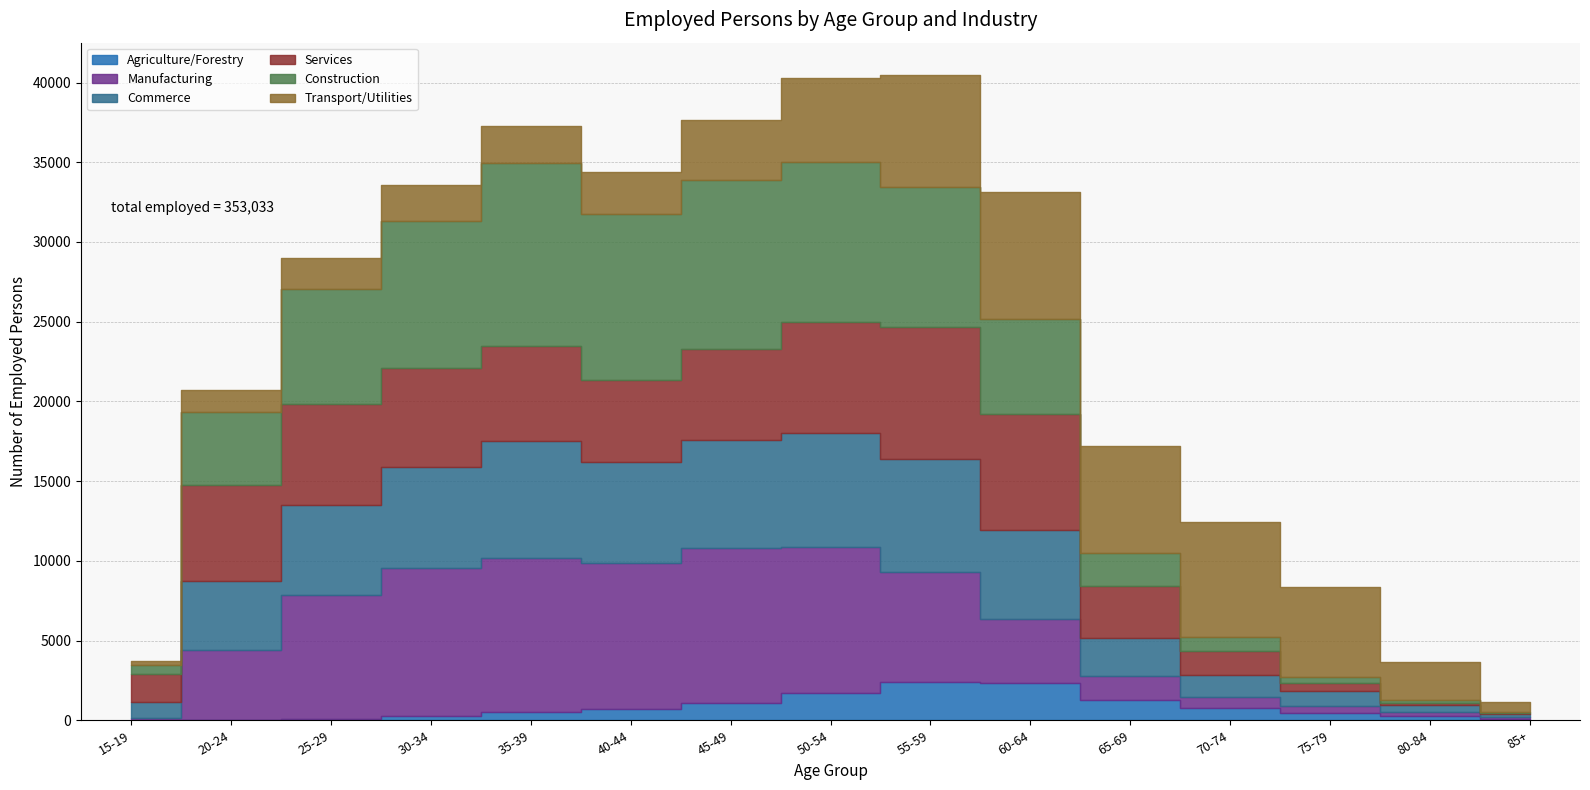

True or false: Transport/Utilities has more than 1 points higher than both neighbors.

True